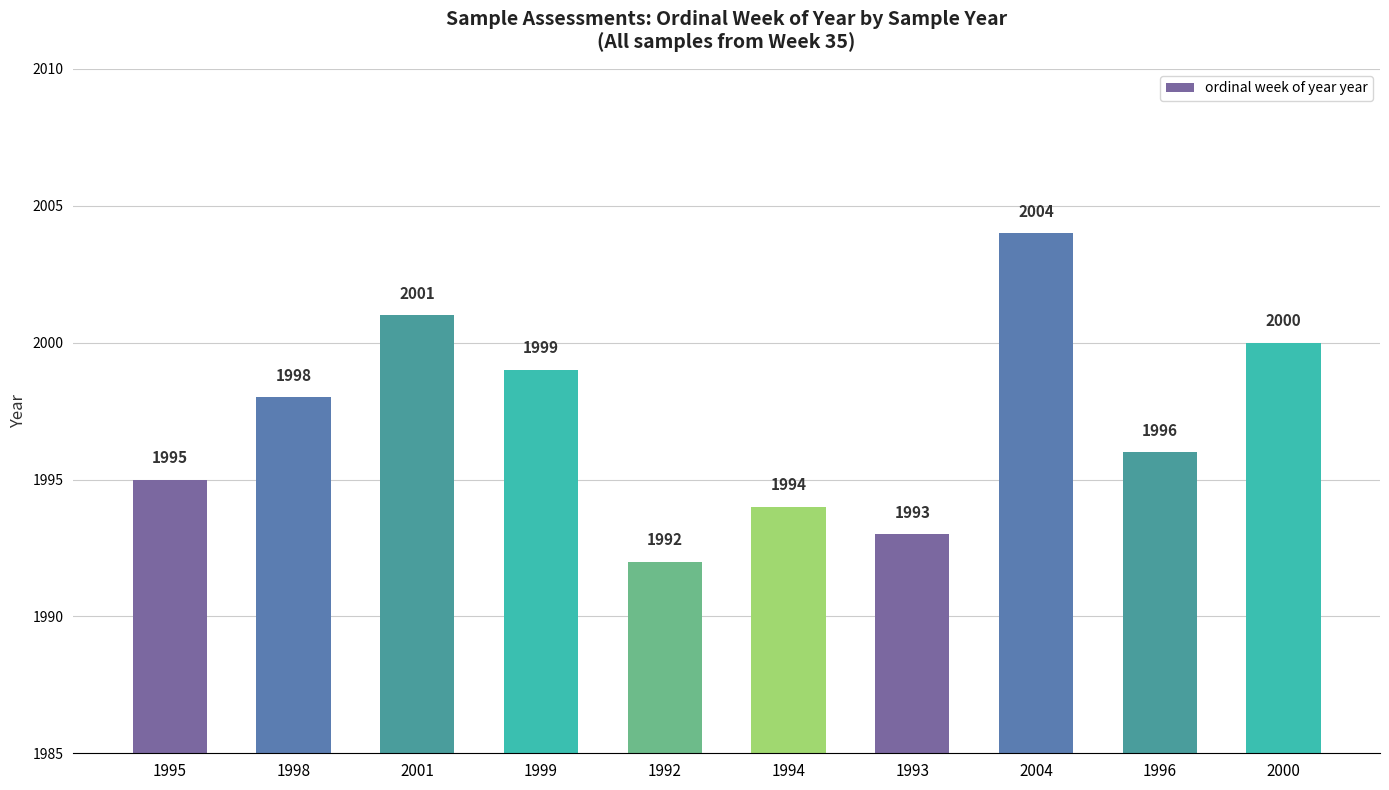

What is the label of the 4th bar from the left?

1999